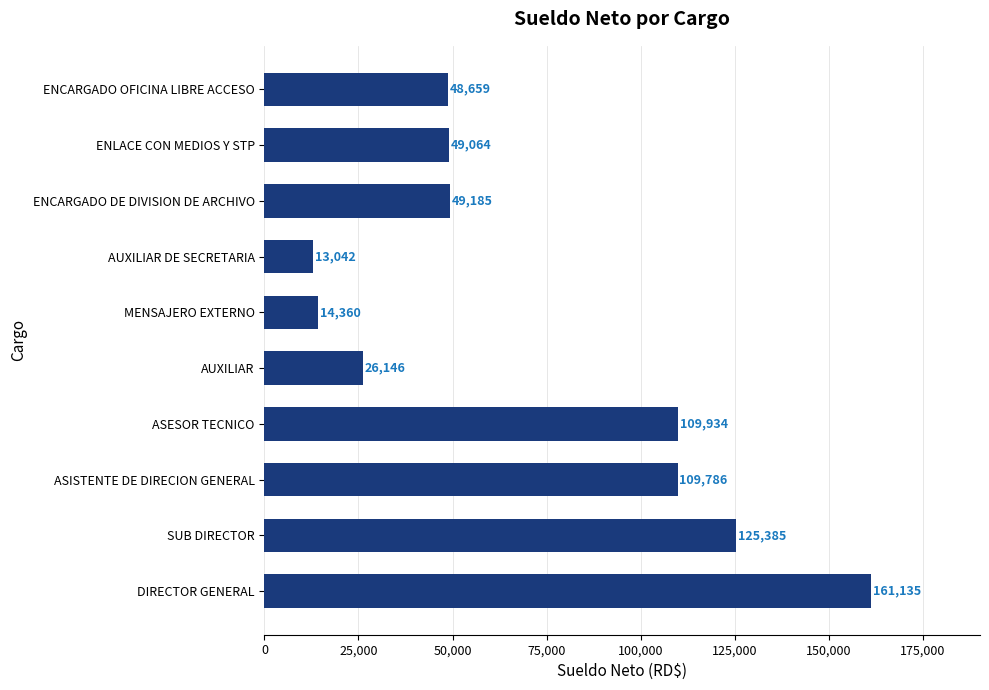

At which label is the value closest to 87089?

ASISTENTE DE DIRECION GENERAL